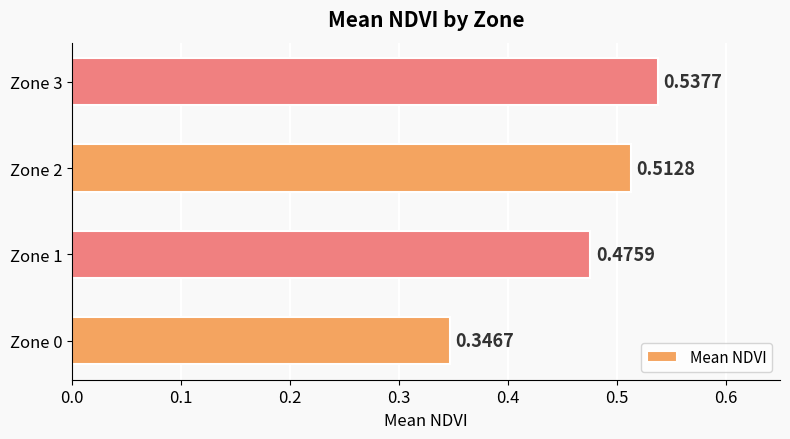

List the labels in order of value, smallest first.

Zone 0, Zone 1, Zone 2, Zone 3